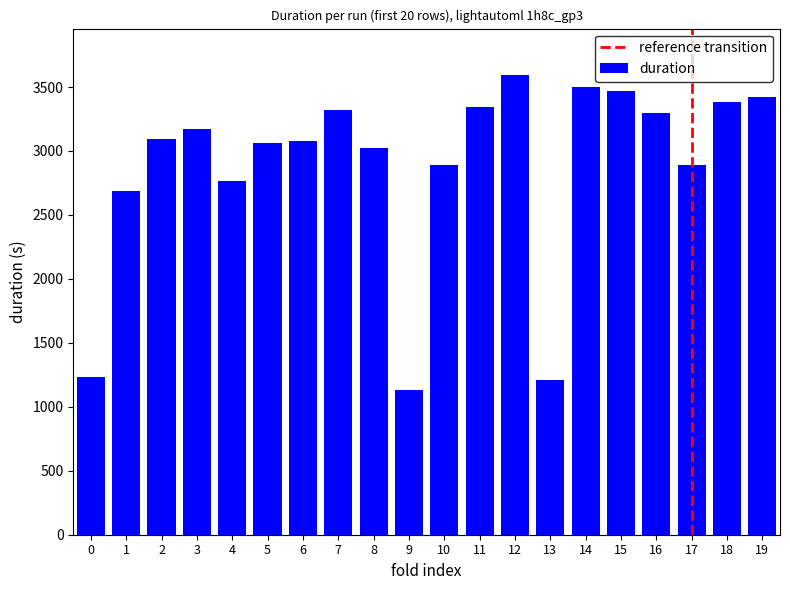

Which category has the highest value across all series?

12